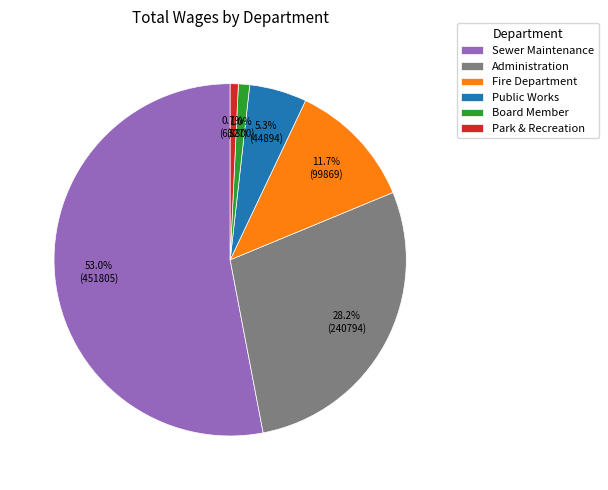

What is the largest slice in the pie chart?

Sewer Maintenance